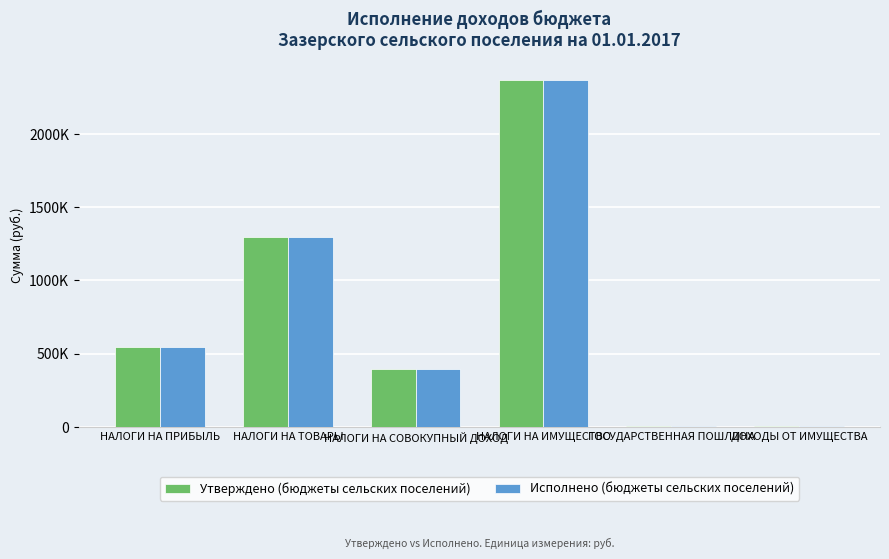

What are all the series names shown in the legend?

Утверждено (бюджеты сельских поселений), Исполнено (бюджеты сельских поселений)